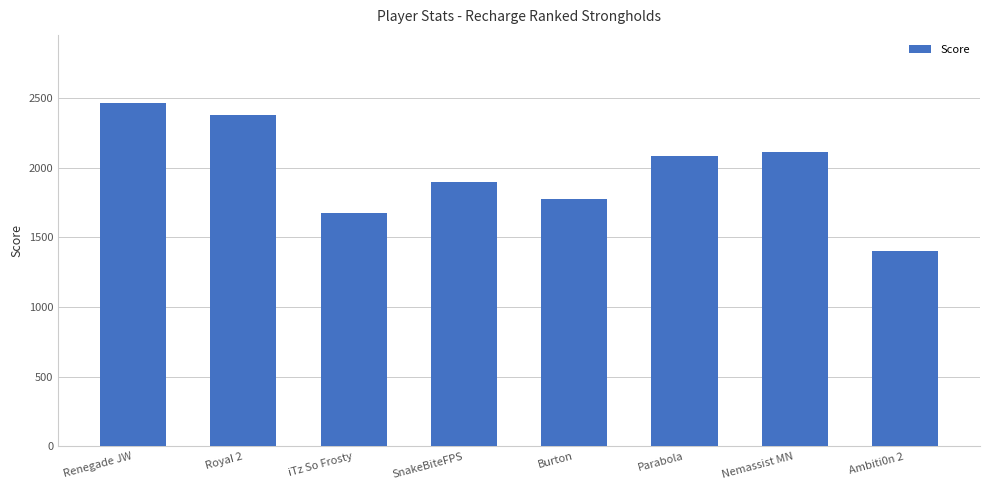

How many distinct data groups are displayed?

1